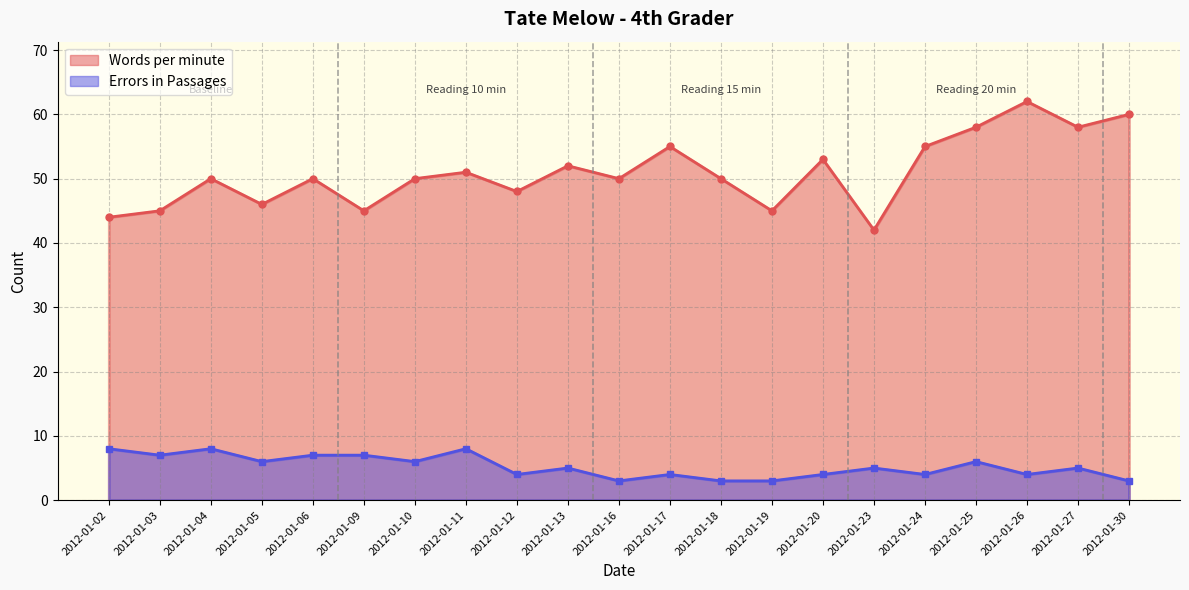

Rank the series by their maximum value, from lowest to highest.

Errors in Passages, Words per minute